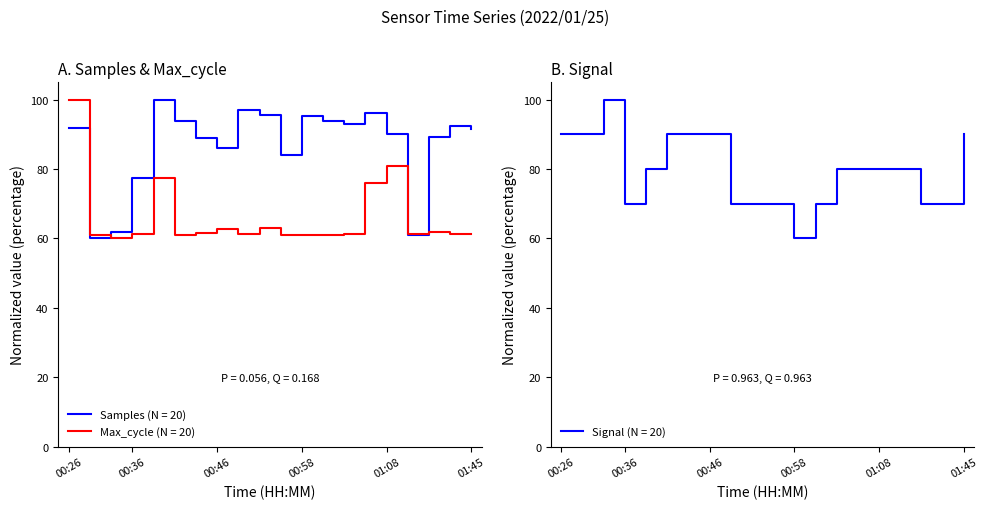

What is the maximum value shown in the chart?

100.0